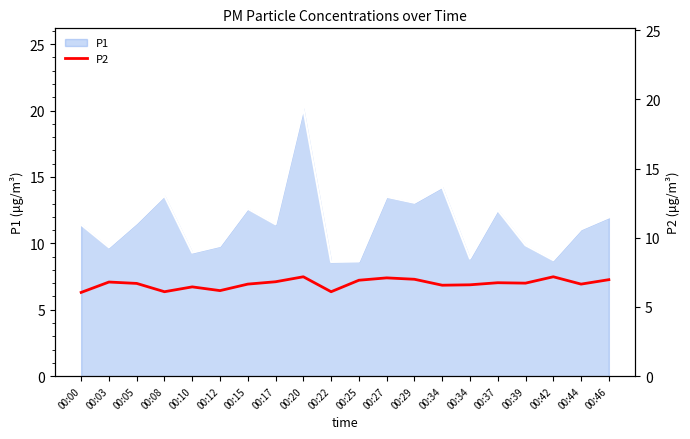

How many interior local peaks (higher than both neighbors) does the data have?

6